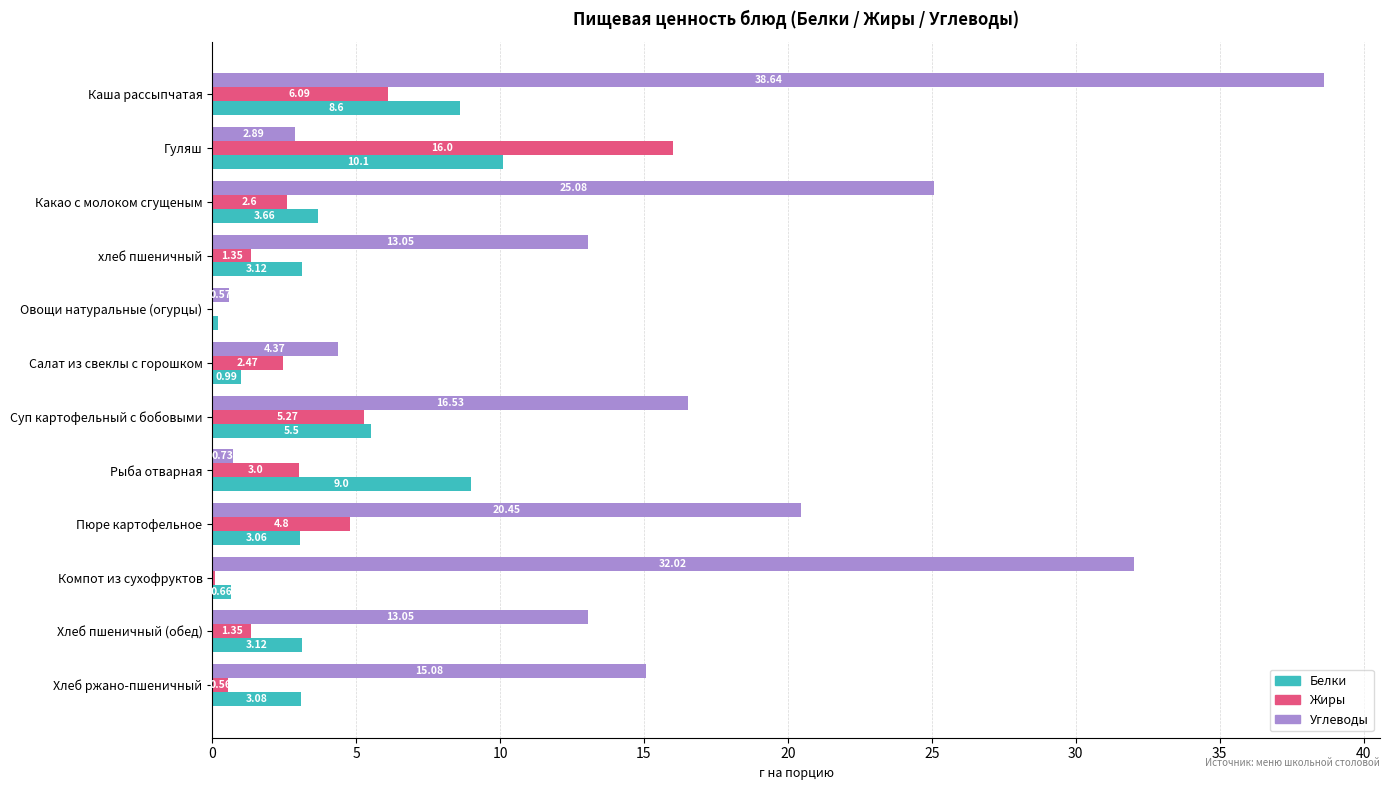

Which series changed the most between Гуляш and Какао с молоком сгущеным?

Углеводы